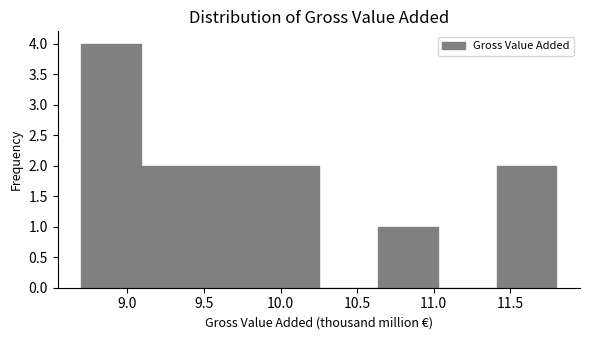

Reading left to right, list every bar in this chart as the range it spans on the x-axis followed by its height. Neither the bar edges nor the heights are printed on the chart, so give them approximately, as read against the axes.

8.70 to 9.10: 4
9.10 to 9.50: 2
9.50 to 9.85: 2
9.85 to 10.25: 2
10.25 to 10.65: 0
10.65 to 11.05: 1
11.05 to 11.40: 0
11.40 to 11.80: 2